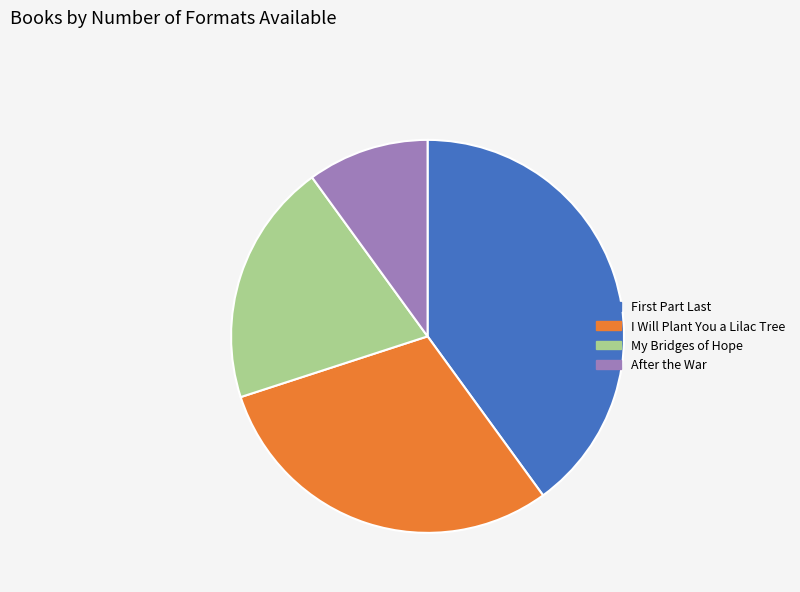

Combined, do I Will Plant You a Lilac Tree and After the War account for over 50%?

No